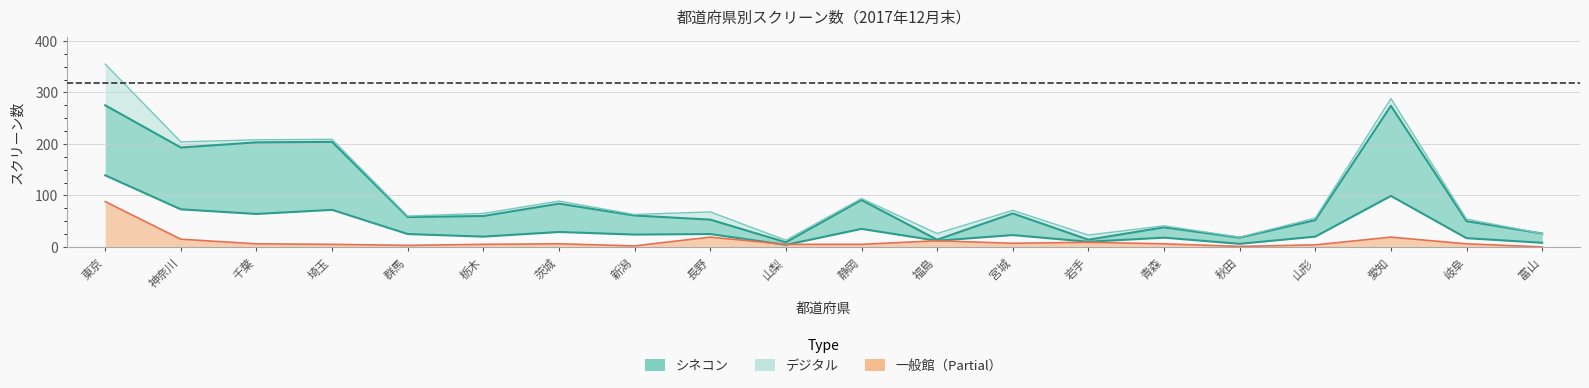

What is the label of the 11th point from the right?

山梨